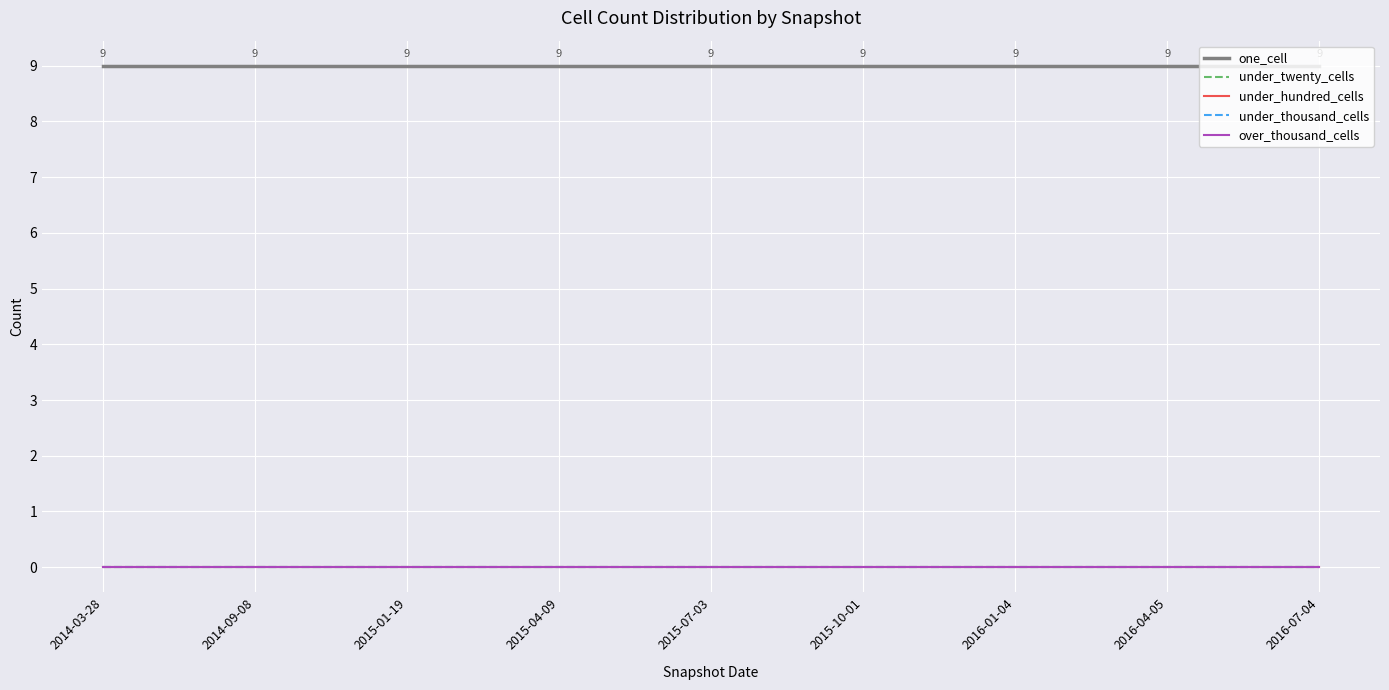

What is the difference between the highest and lowest values at 2015-10-01?

9